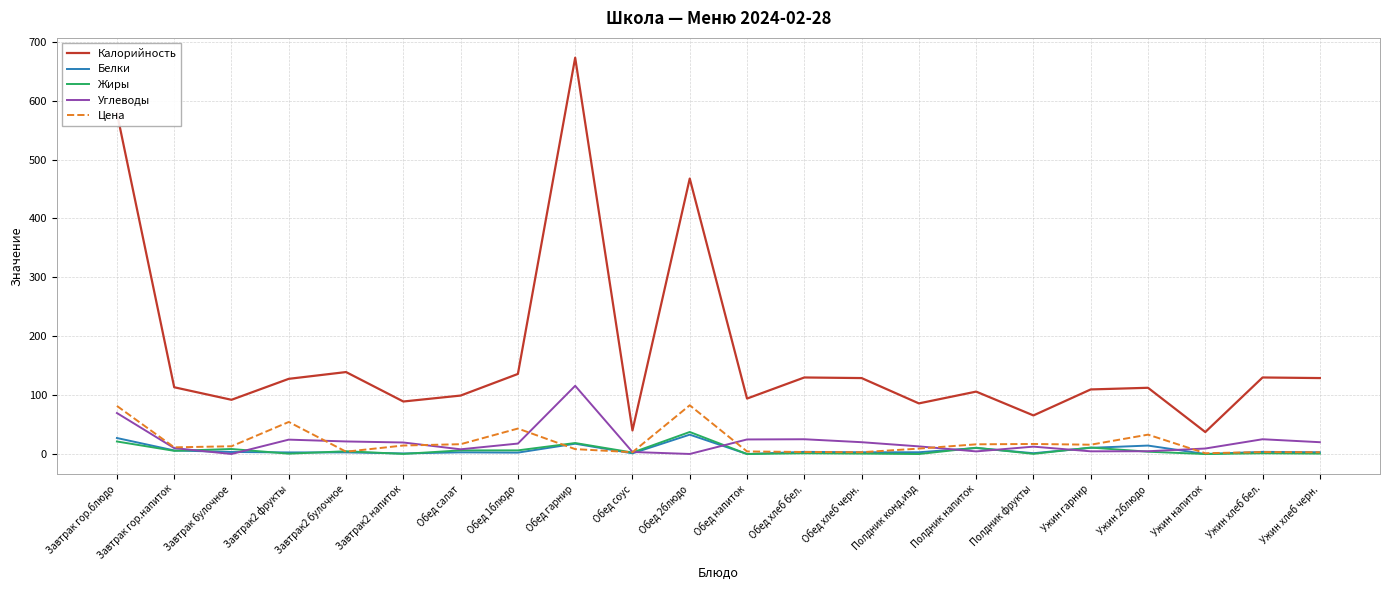

Which series has the largest total across all categories?

Калорийность